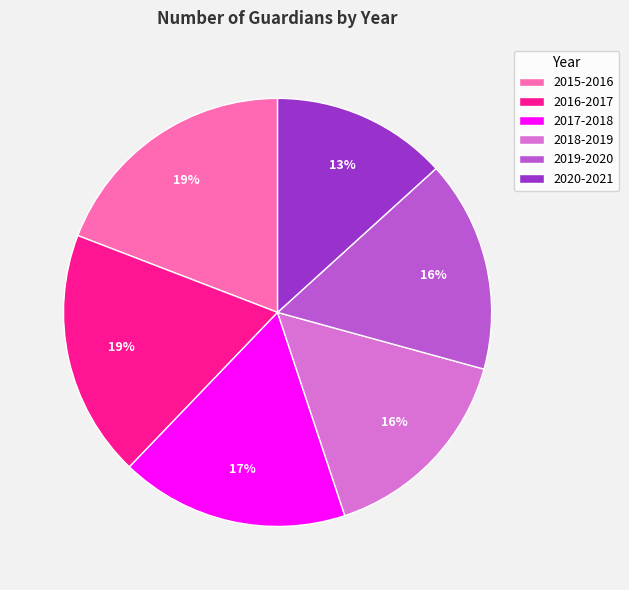

Is 2016-2017 the majority of the pie?

No